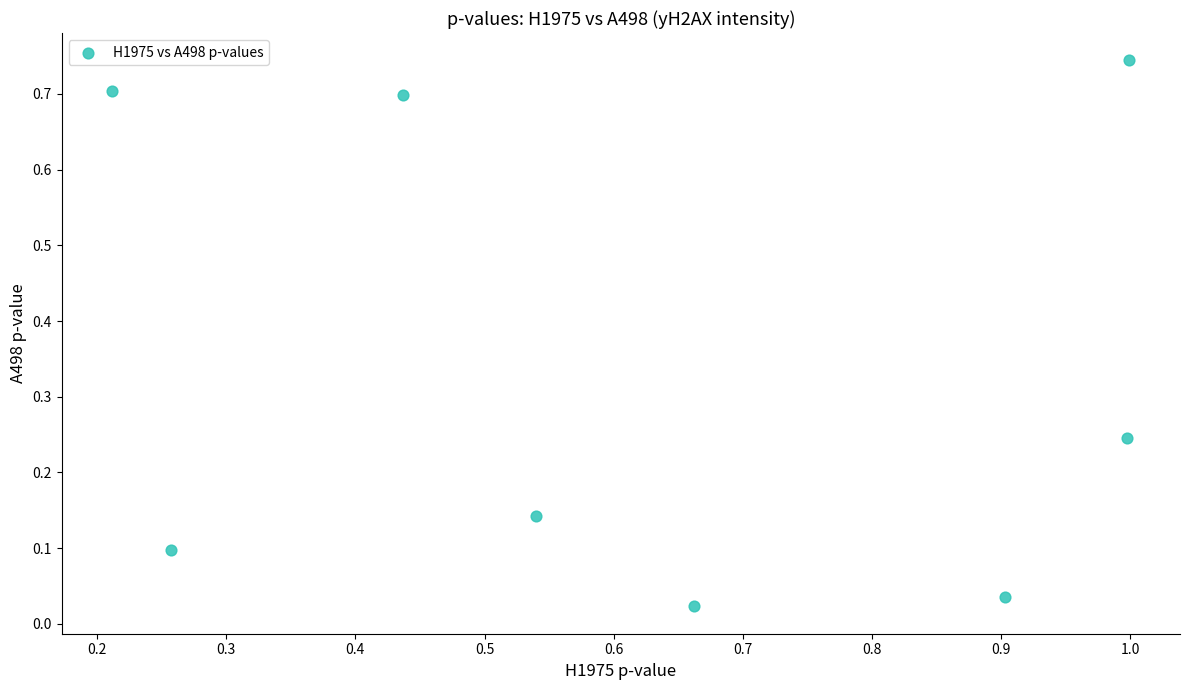

What is the average Y value?

0.3